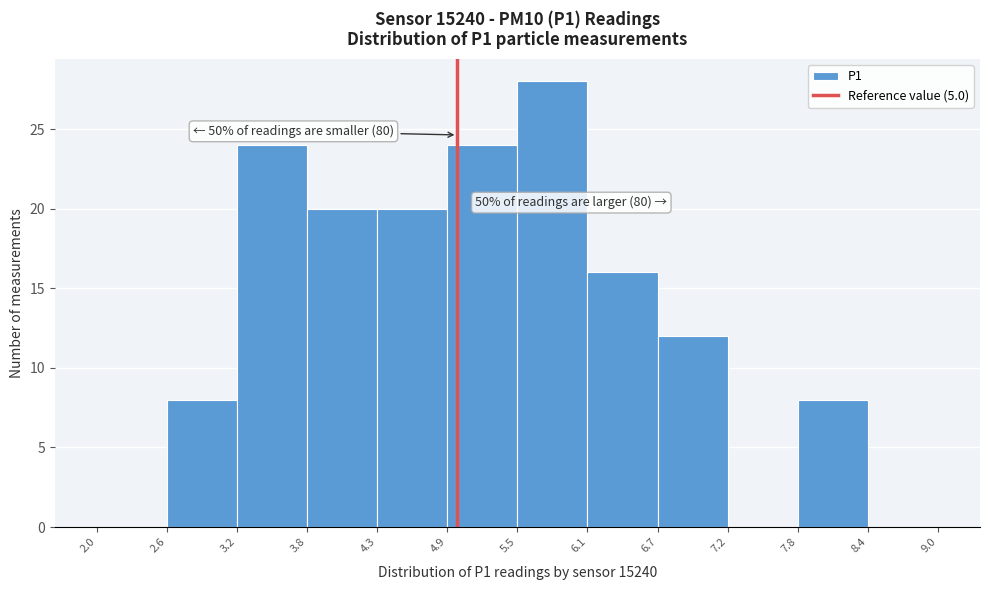

Over which range of the x-axis is the bar tallest?

5.5 to 6.1